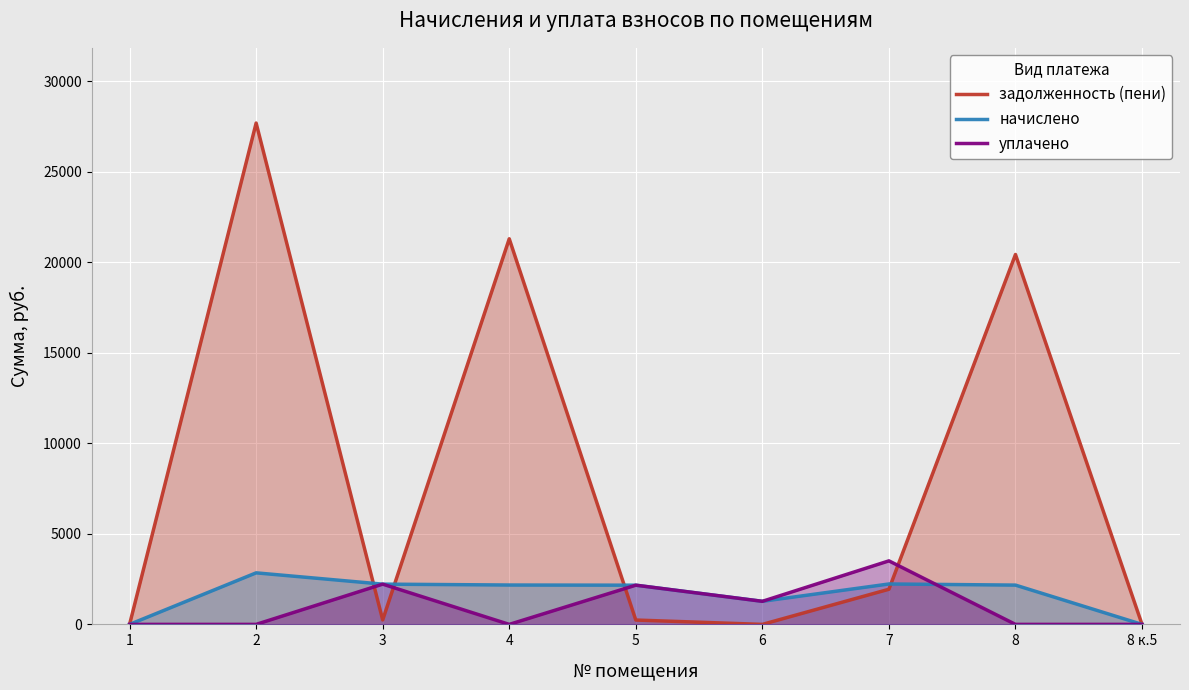

What are all the series names shown in the legend?

задолженность (пени), начислено, уплачено